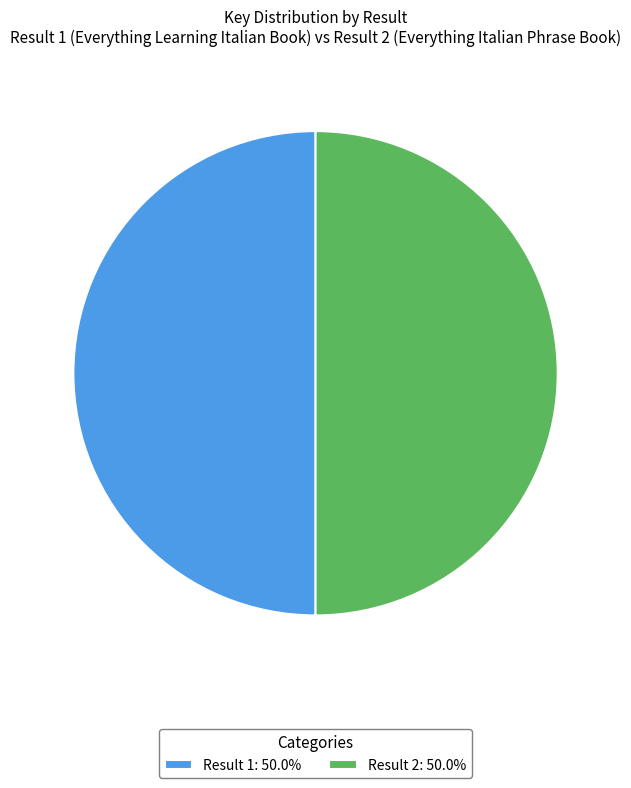

Is the sum of Result 2: 50.0% and Result 1: 50.0% greater than half?

Yes